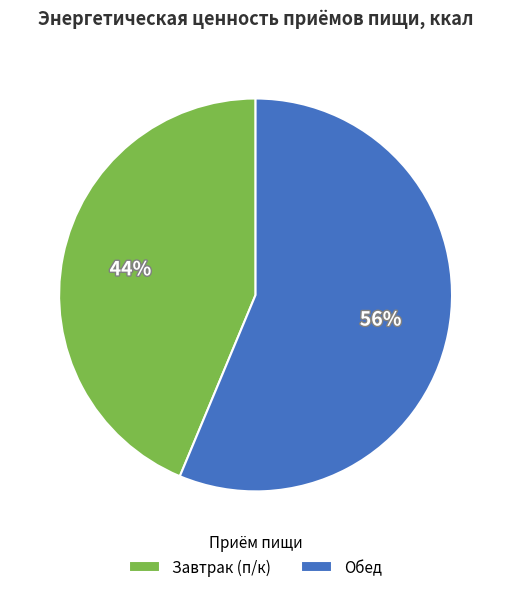

To the nearest percent, what portion does Обед represent?

56%